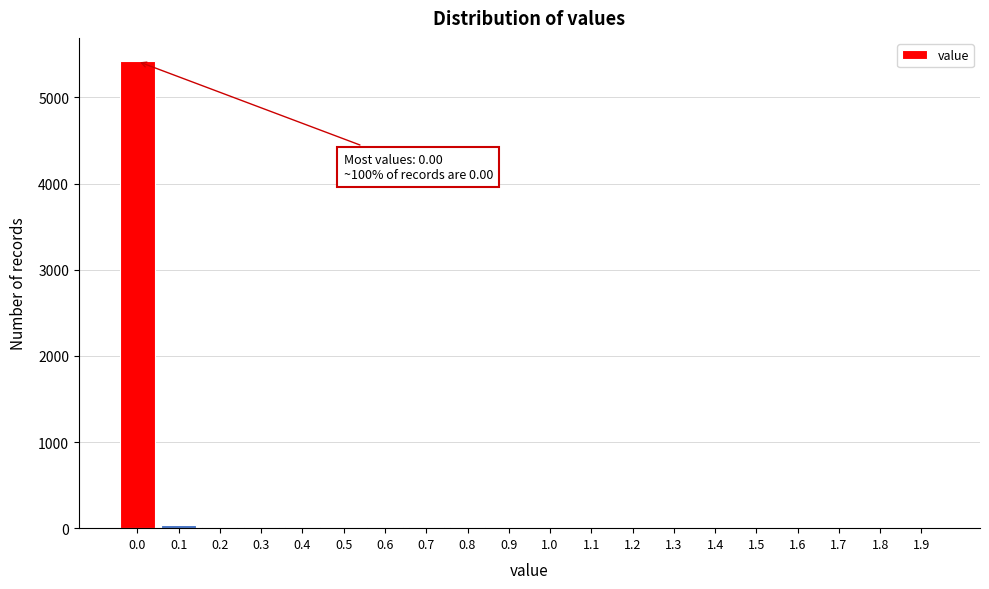

True or false: the data shows 1456 at 0.0.

False